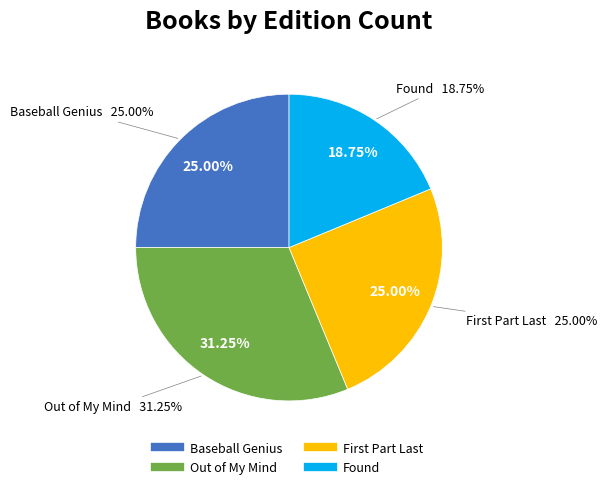

Is Baseball Genius the majority of the pie?

No